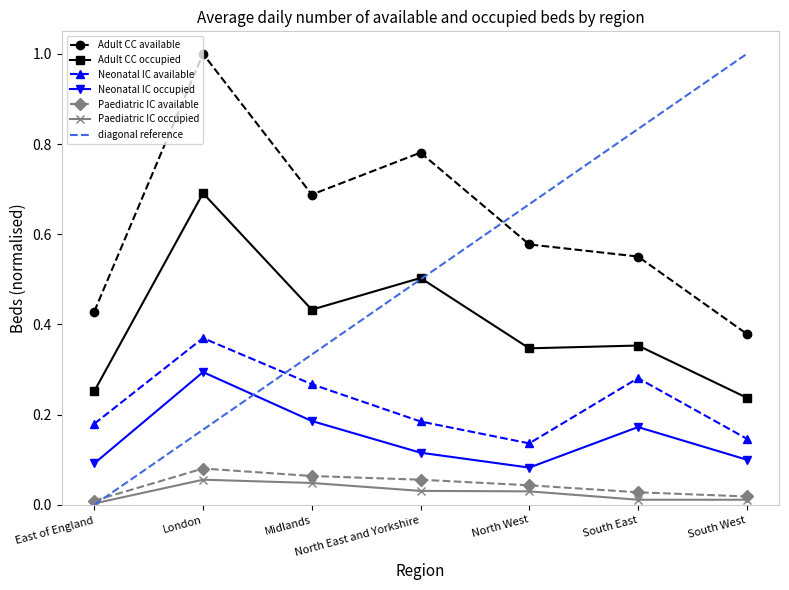

What is the difference between the highest and lowest values at Midlands?

0.6